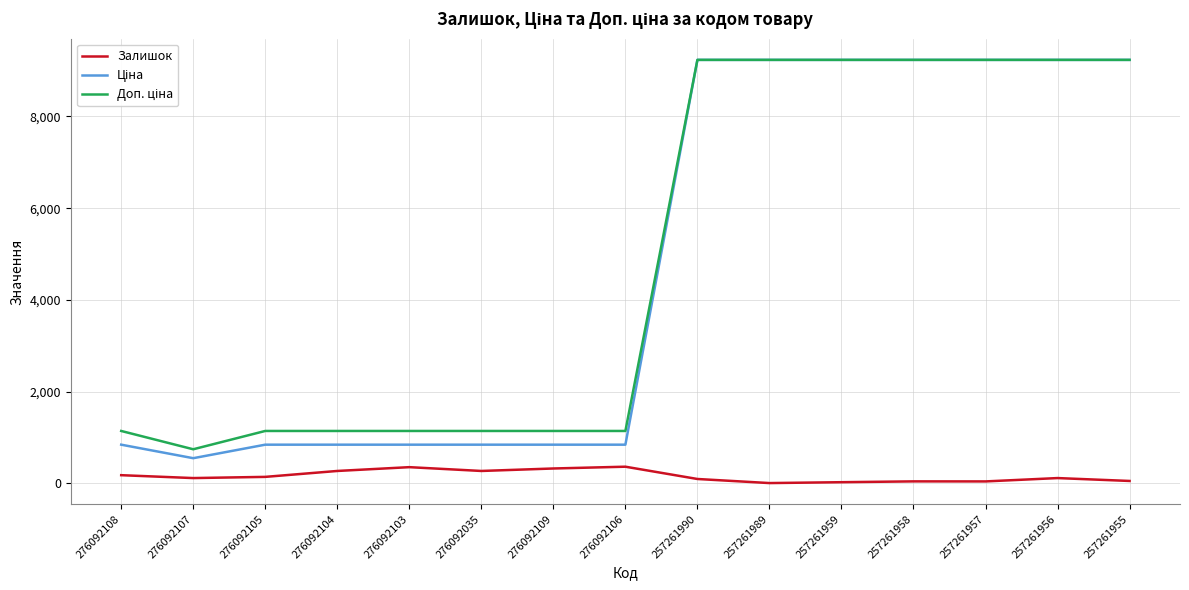

What is the maximum value shown in the chart?

9233.4